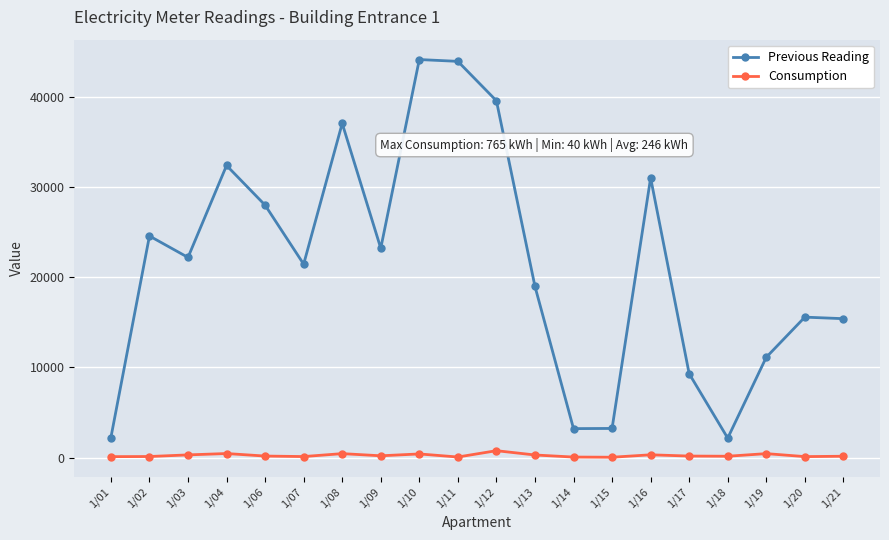

True or false: Consumption has more than 2 interior local peaks.

True